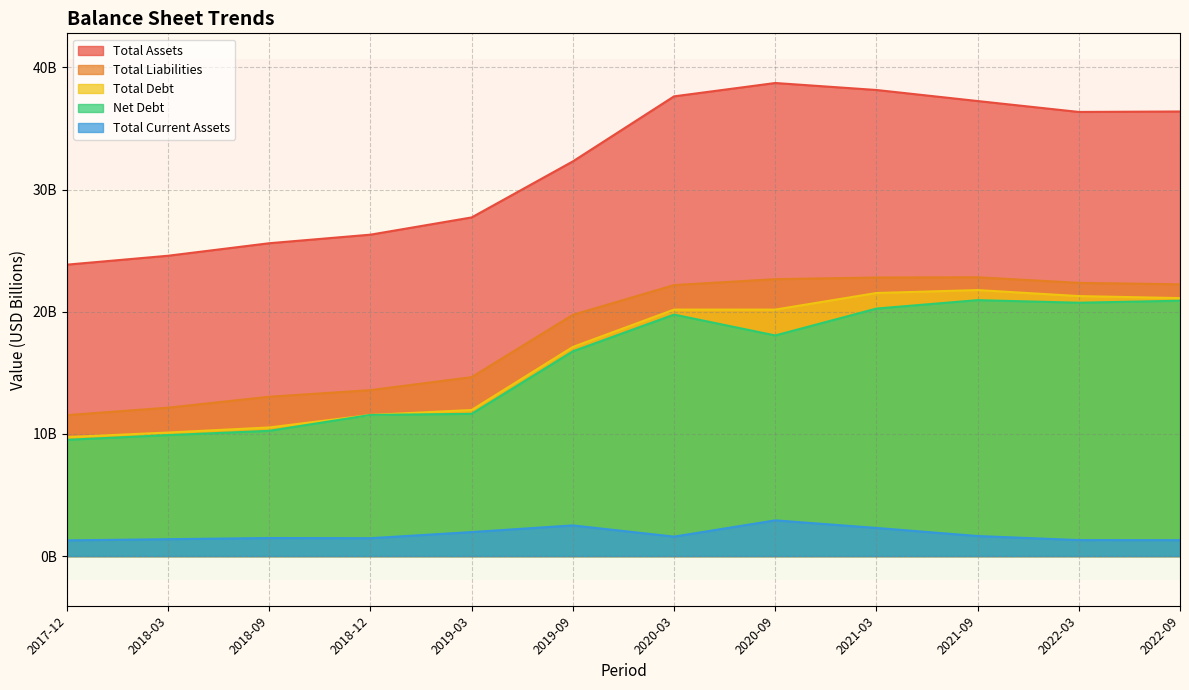

In Net Debt, how many points are higher than both neighbors (excluding endpoints)?

2